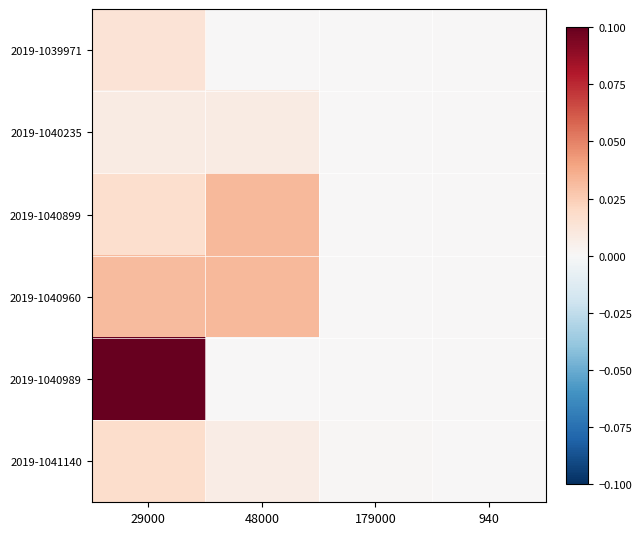

Reading right to left, list all the values displayed in this chart.

2019-1039971: 940=0.0	179000=0.0	48000=0.0	29000=0.0
2019-1040235: 940=0.0	179000=0.0	48000=0.0	29000=0.0
2019-1040899: 940=0.0	179000=0.0	48000=0.0	29000=0.0
2019-1040960: 940=0.0	179000=0.0	48000=0.0	29000=0.0
2019-1040989: 940=0.0	179000=0.0	48000=0.0	29000=0.1
2019-1041140: 940=0.0	179000=0.0	48000=0.0	29000=0.0